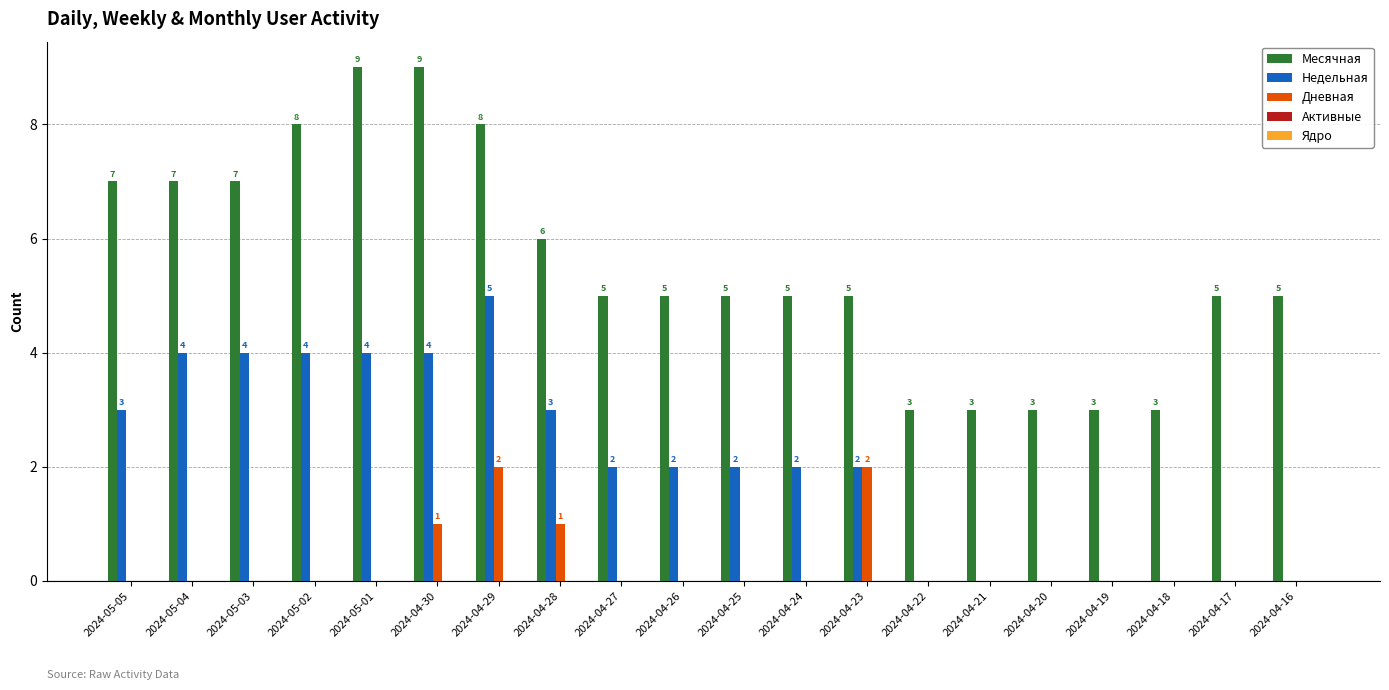

Which series has the largest total across all categories?

Месячная